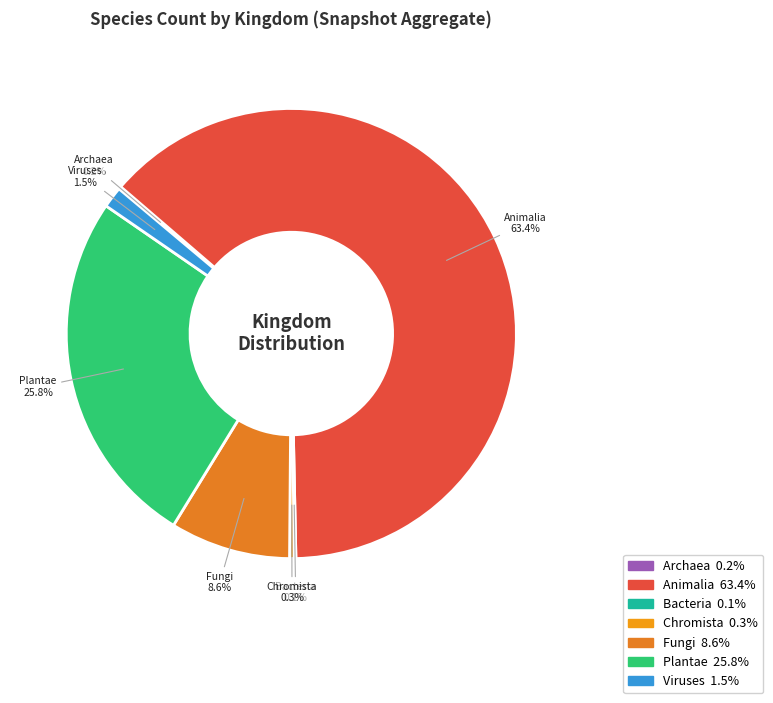

Is there a majority slice in this chart?

Yes